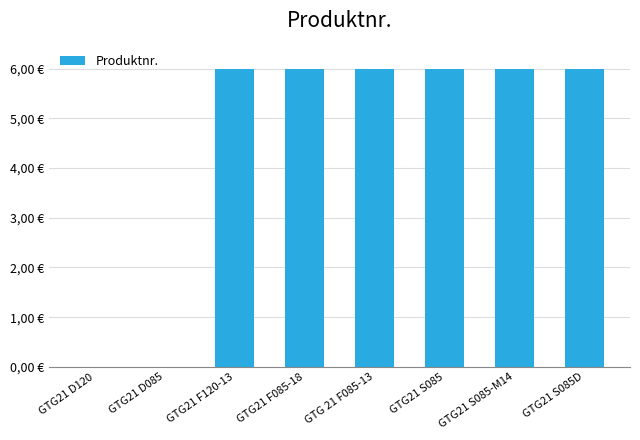

The chart shows a value of 7.9 at GTG21 F120-13. True or false?

False